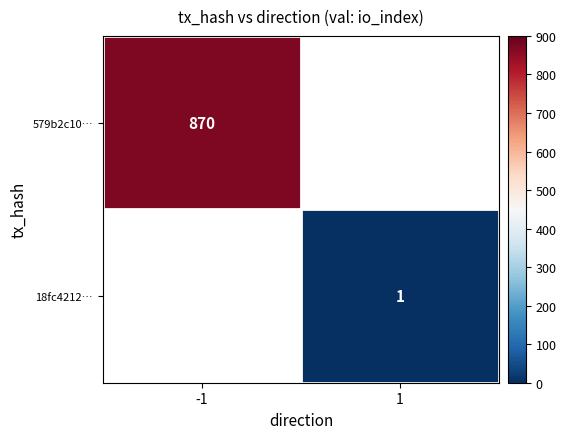

Is it true that 579b2c10… equals 315 at -1?

False